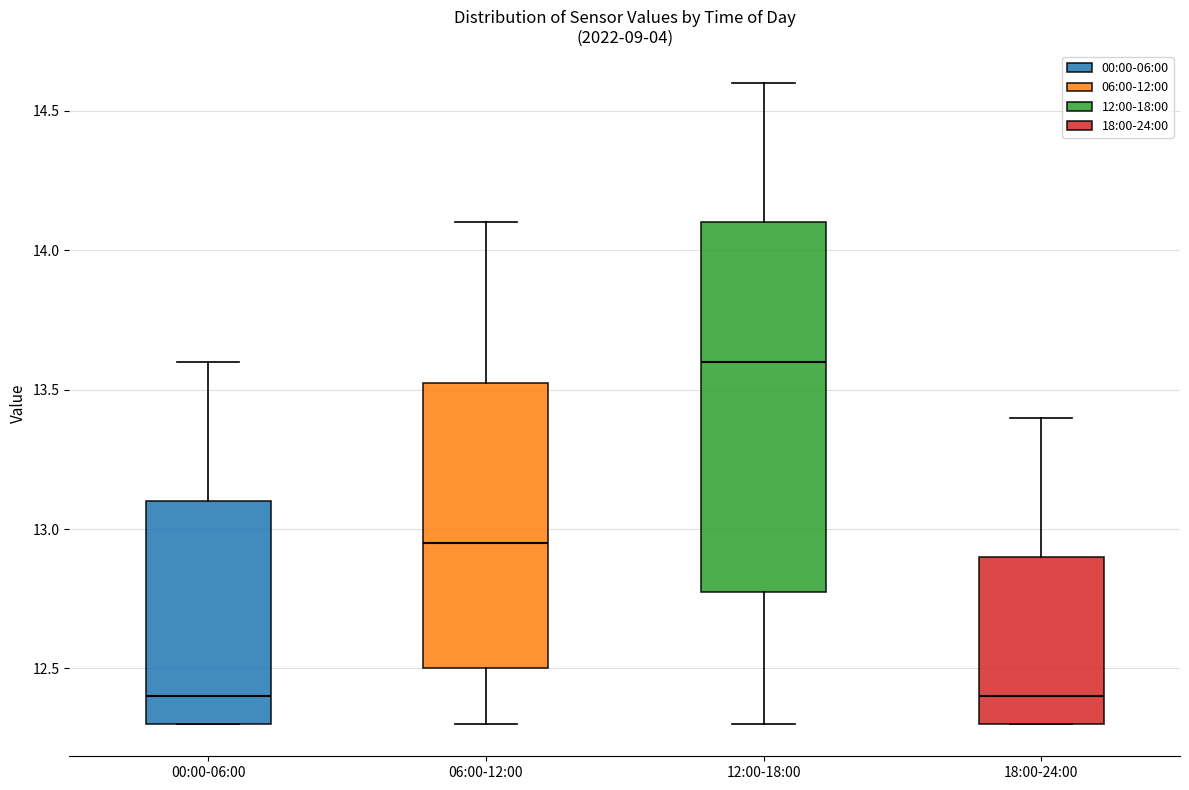

Where does the median line of the box for 00:00-06:00 sit on the y-axis? The values are not printed on the chart, so give them approximately, as read against the axis.

12.40